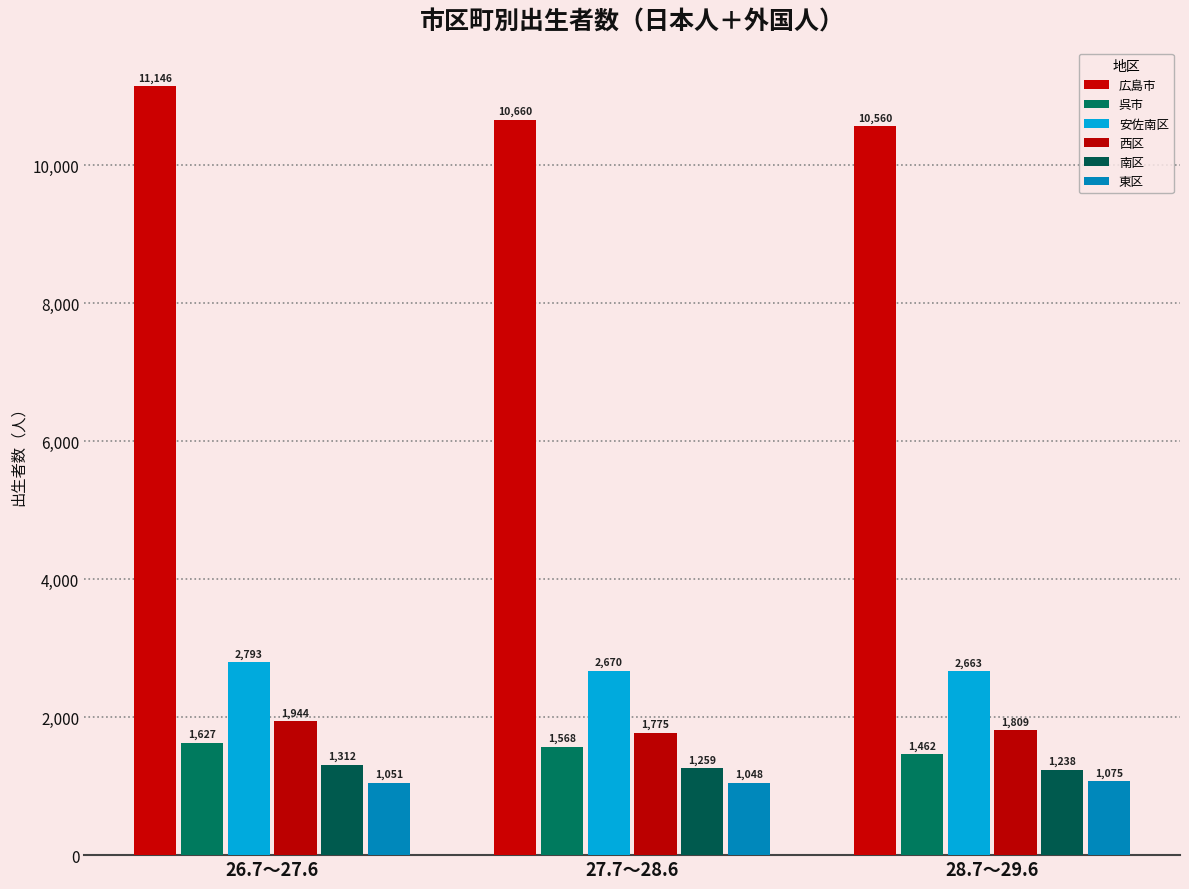

Count the number of categories in the chart.

3